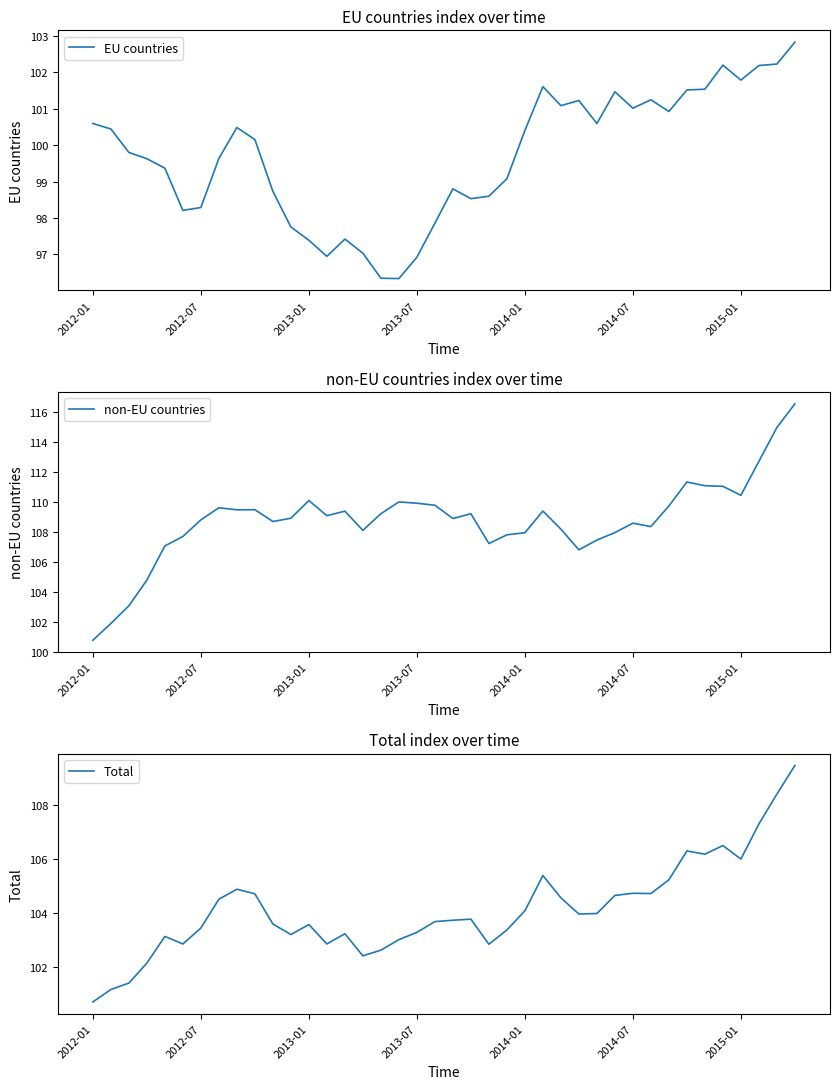

True or false: non-EU countries and Total cross at least once.

False